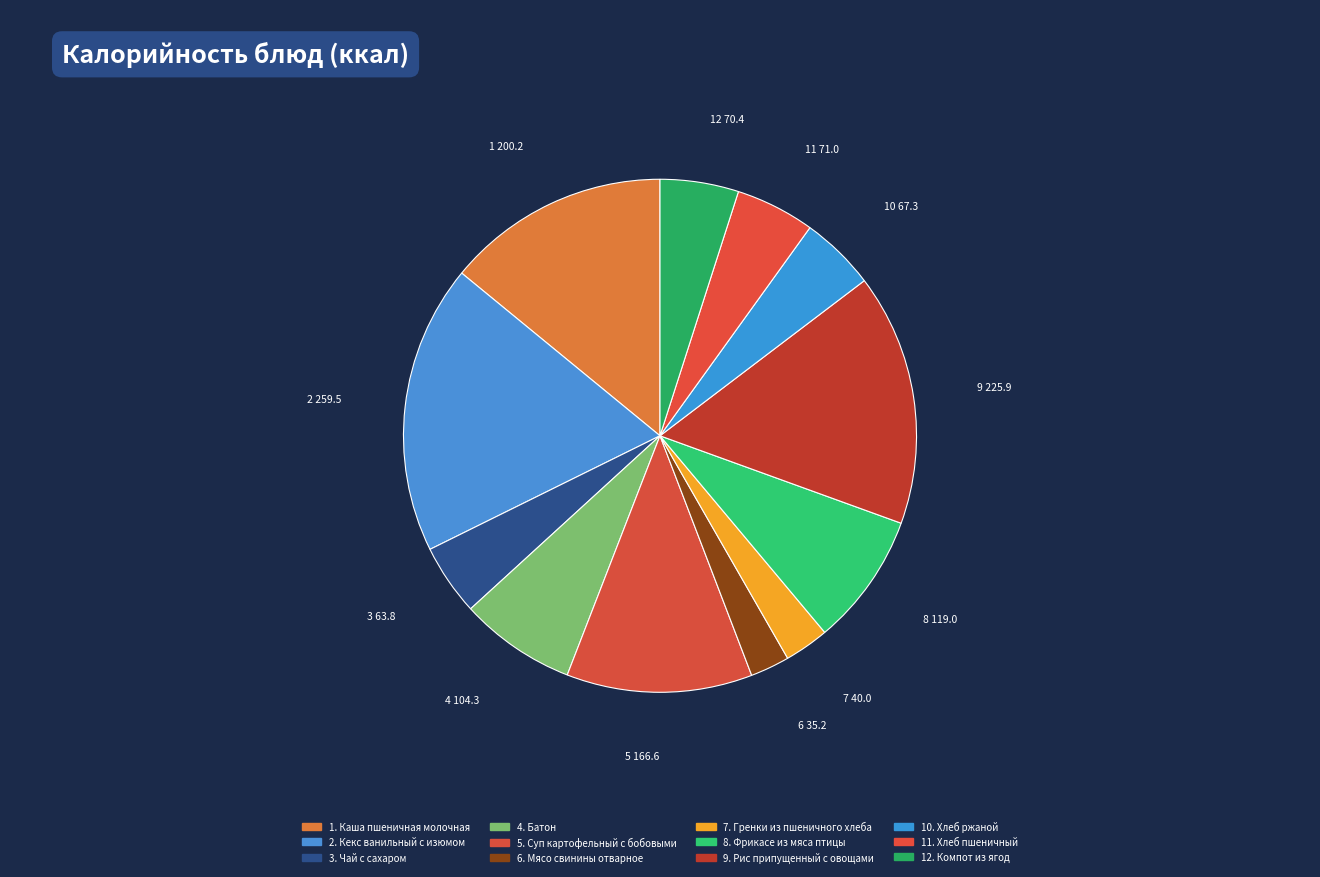

How many segments does this pie chart have?

12